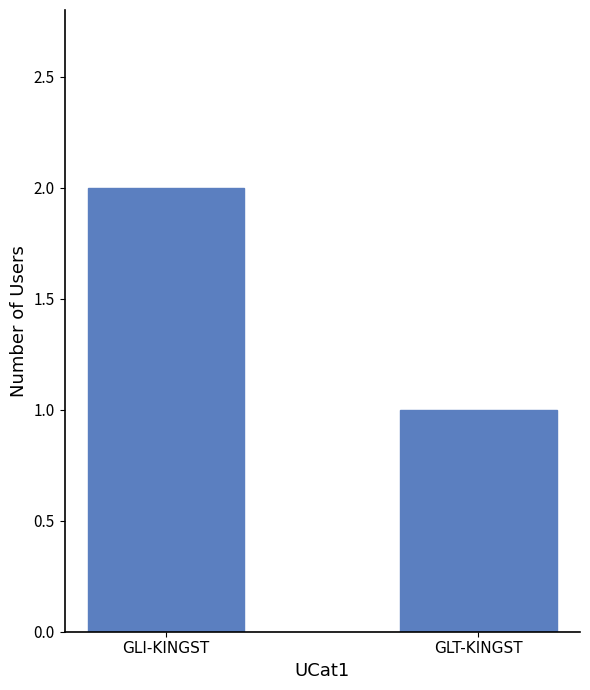

What is the difference between the maximum and minimum values?

1